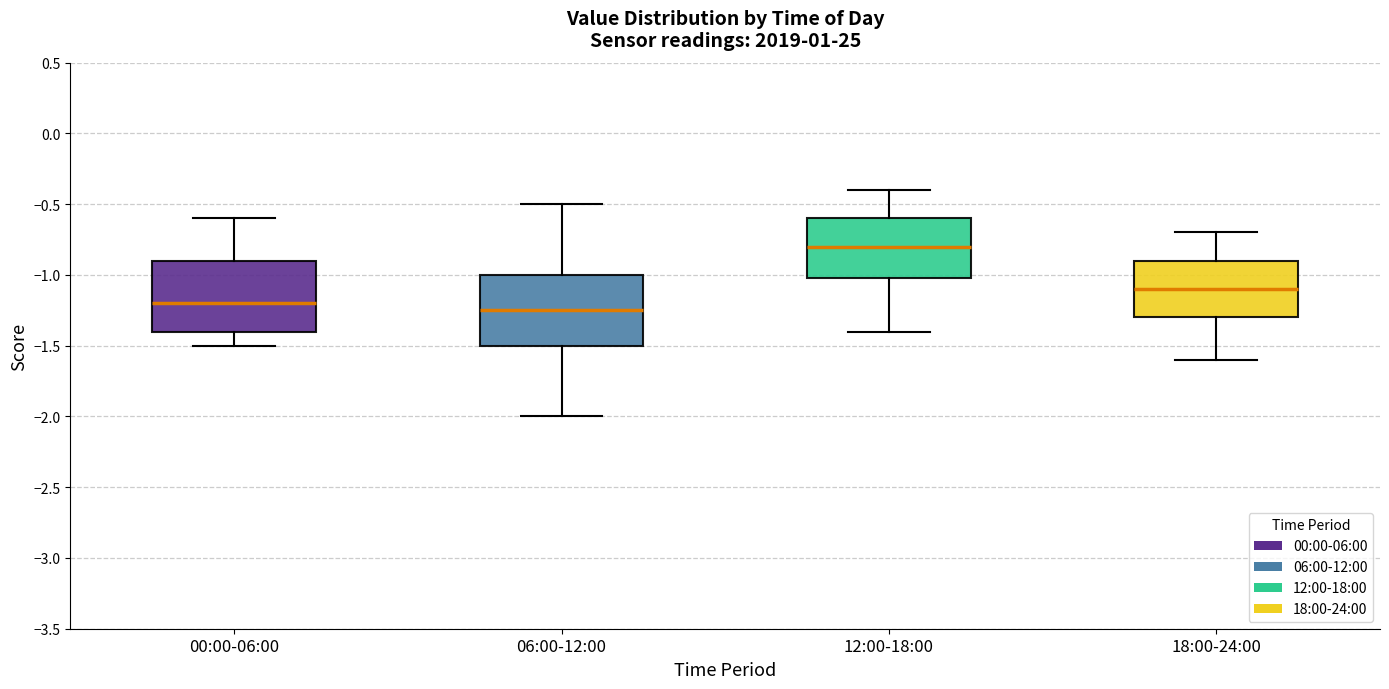

Reading left to right, transcribe this box plot: for each box, give where its median line is, the range the box spans, and where its two whiskers end, as read against the y-axis. The values are not printed on the chart, so give them approximately, as read against the axis.

00:00-06:00: median -1.20, box -1.40 to -0.90, whiskers -1.50 to -0.60
06:00-12:00: median -1.25, box -1.50 to -1.00, whiskers -2.00 to -0.50
12:00-18:00: median -0.80, box -1.00 to -0.60, whiskers -1.40 to -0.40
18:00-24:00: median -1.10, box -1.30 to -0.90, whiskers -1.60 to -0.70